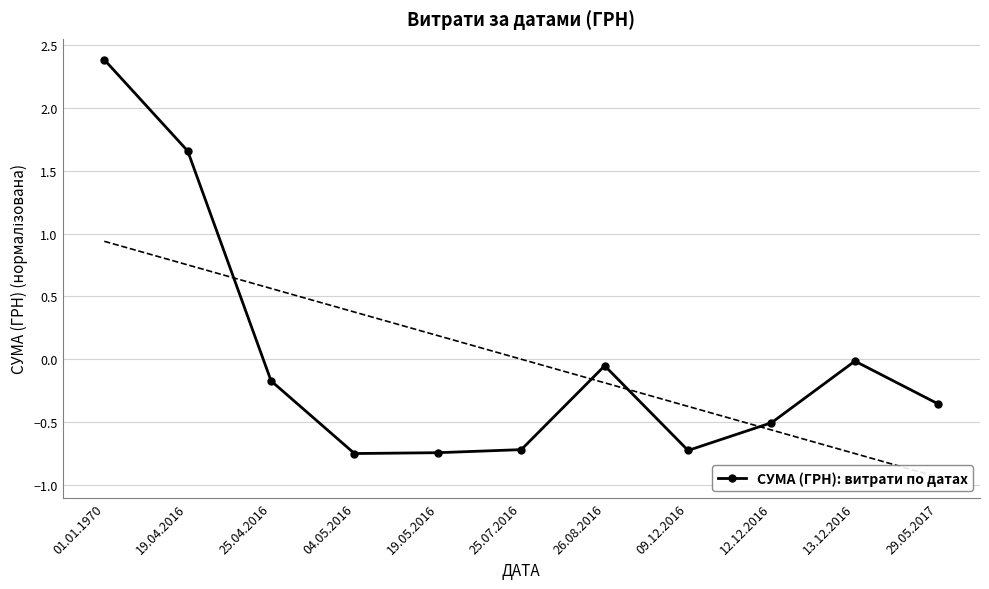

How many interior local peaks (higher than both neighbors) does the data have?

2